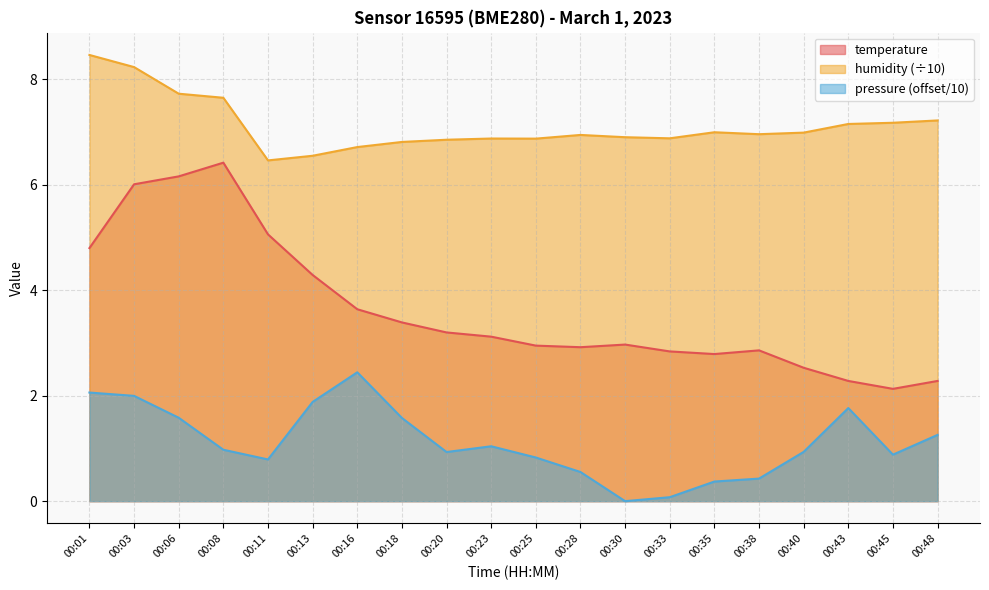

Rank the series by their average value, from lowest to highest.

pressure (offset/10), temperature, humidity (÷10)